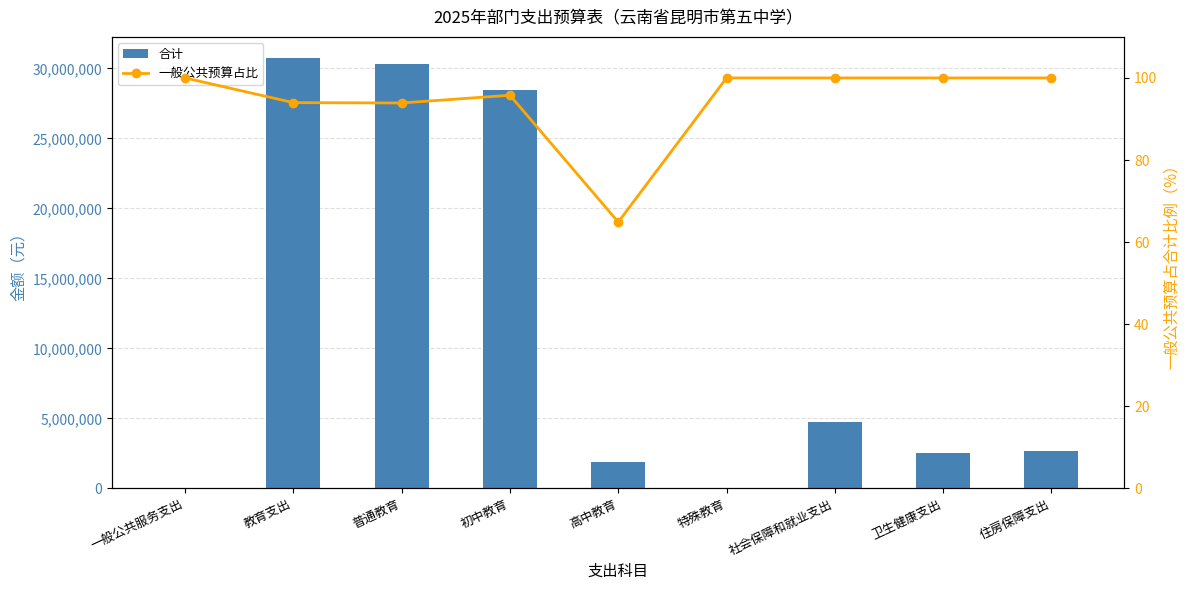

Is it true that 合计 equals 1409338.6 at 卫生健康支出?

False